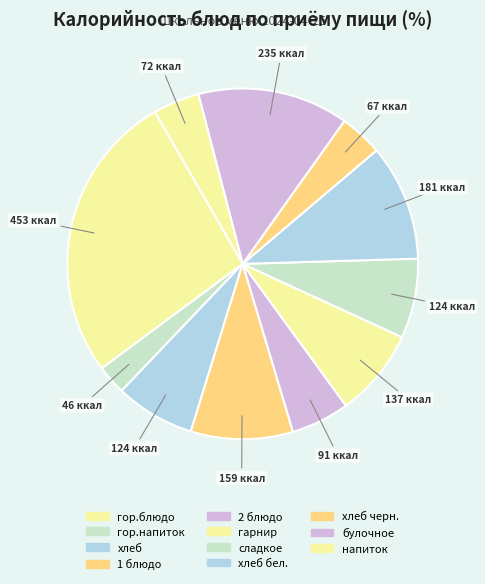

How many segments does this pie chart have?

11